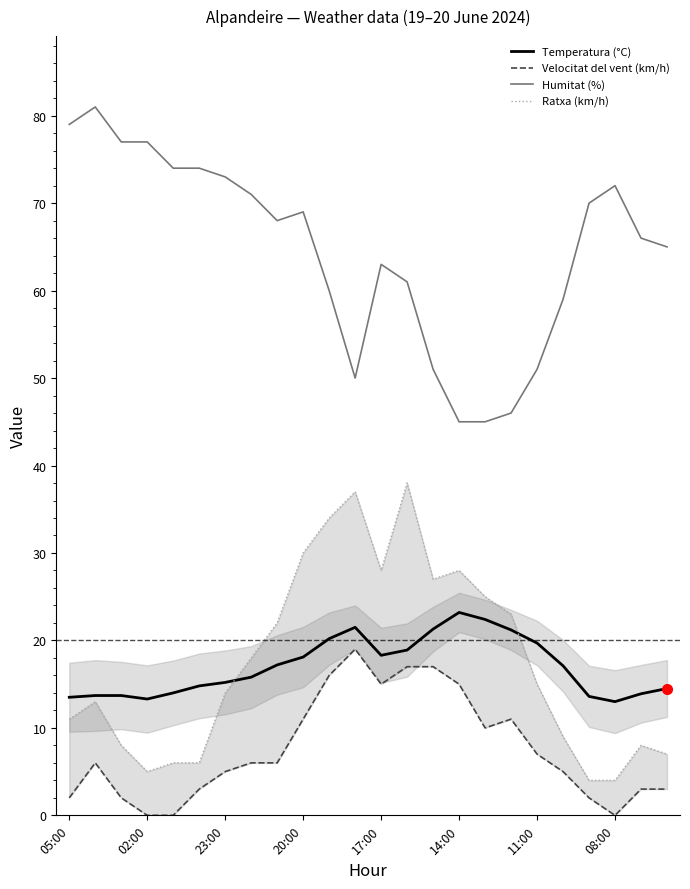

Reading right to left, what are all the values shown in this chart?

Temperatura (°C): 14.5	13.9	13.0	13.6	17.1	19.7	21.2	22.4	23.2	21.3	18.9	18.3	21.5	20.2	18.1	17.2	15.8	15.2	14.8	14.0	13.3	13.7	13.7	13.5
Velocitat del vent (km/h): 3.0	3.0	0.0	2.0	5.0	7.0	11.0	10.0	15.0	17.0	17.0	15.0	19.0	16.0	11.0	6.0	6.0	5.0	3.0	0.0	0.0	2.0	6.0	2.0
Humitat (%): 65.0	66.0	72.0	70.0	59.0	51.0	46.0	45.0	45.0	51.0	61.0	63.0	50.0	60.0	69.0	68.0	71.0	73.0	74.0	74.0	77.0	77.0	81.0	79.0
Ratxa (km/h): 7.0	8.0	4.0	4.0	9.0	15.0	23.0	25.0	28.0	27.0	38.0	28.0	37.0	34.0	30.0	22.0	18.0	14.0	6.0	6.0	5.0	8.0	13.0	11.0